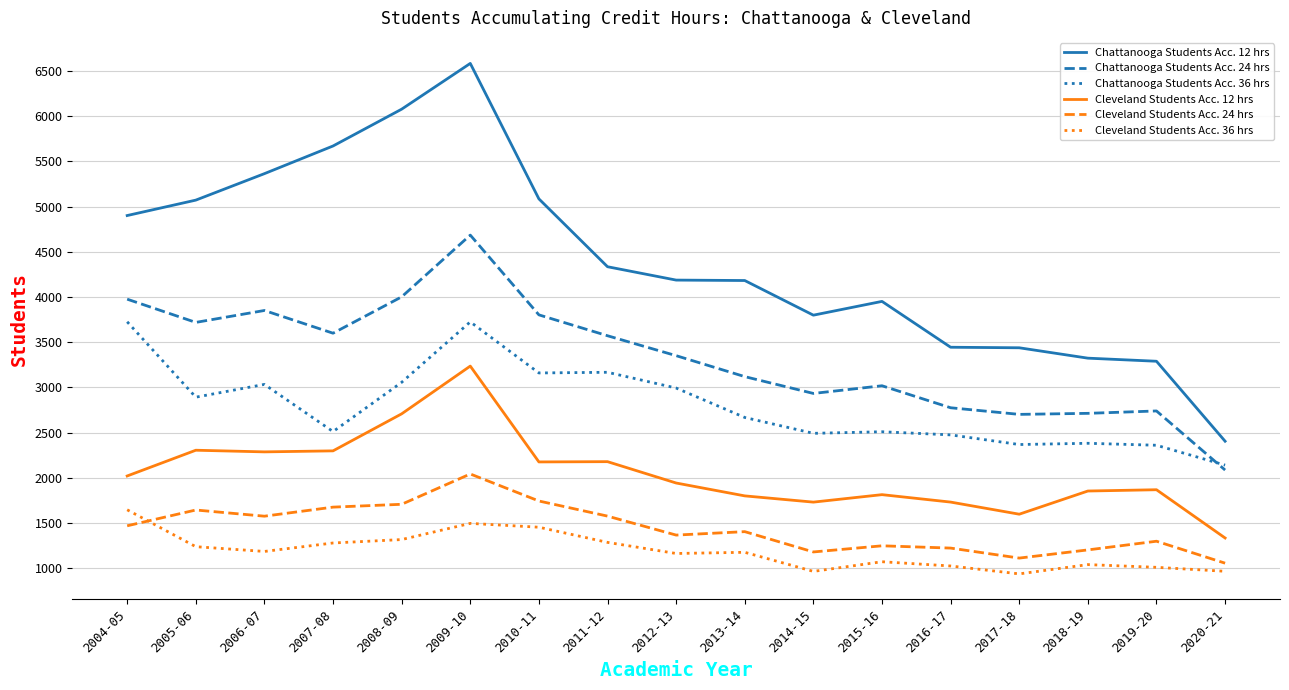

Between 2010-11 and 2013-14, which series saw the biggest shift?

Chattanooga Students Acc. 12 hrs